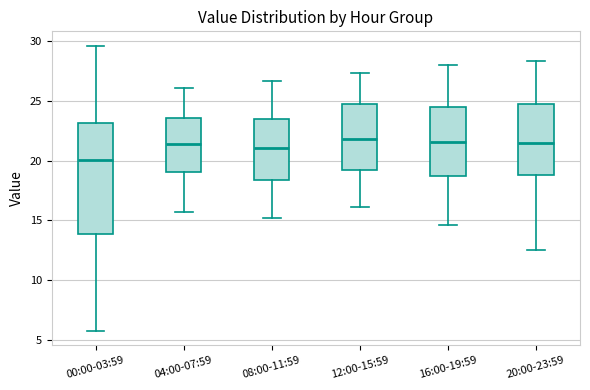

Reading left to right, transcribe this box plot: for each box, give where its median line is, the range the box spans, and where its two whiskers end, as read against the y-axis. The values are not printed on the chart, so give them approximately, as read against the axis.

00:00-03:59: median 20.0, box 14.0 to 23.0, whiskers 6.0 to 29.5
04:00-07:59: median 21.5, box 19.0 to 23.5, whiskers 15.5 to 26.0
08:00-11:59: median 21.0, box 18.5 to 23.5, whiskers 15.0 to 26.5
12:00-15:59: median 22.0, box 19.0 to 25.0, whiskers 16.0 to 27.5
16:00-19:59: median 21.5, box 19.0 to 24.5, whiskers 14.5 to 28.0
20:00-23:59: median 21.5, box 19.0 to 25.0, whiskers 12.5 to 28.5